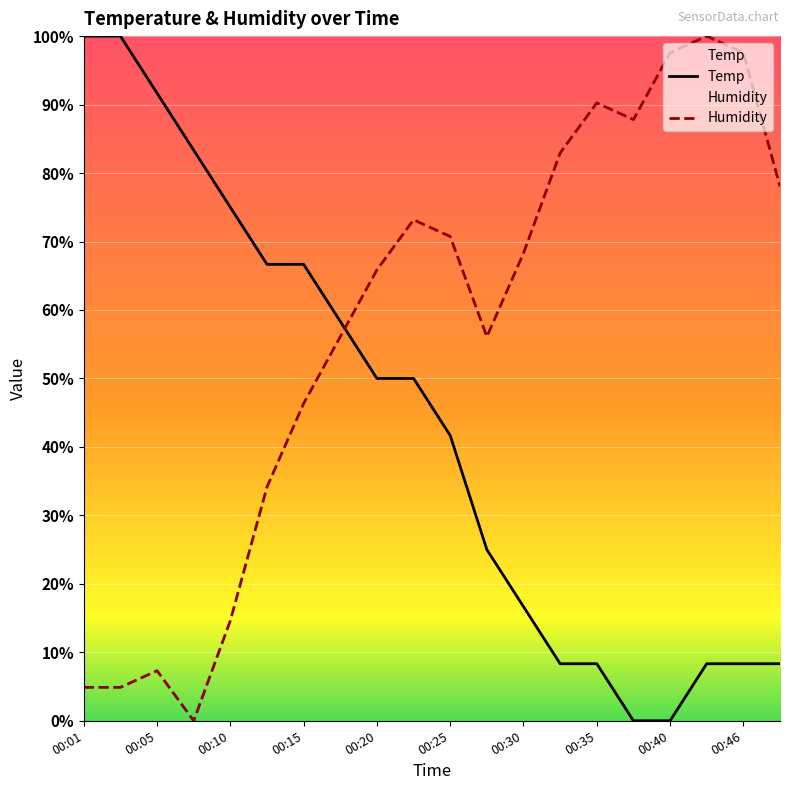

What is the total value across all series at 00:46?

105.9